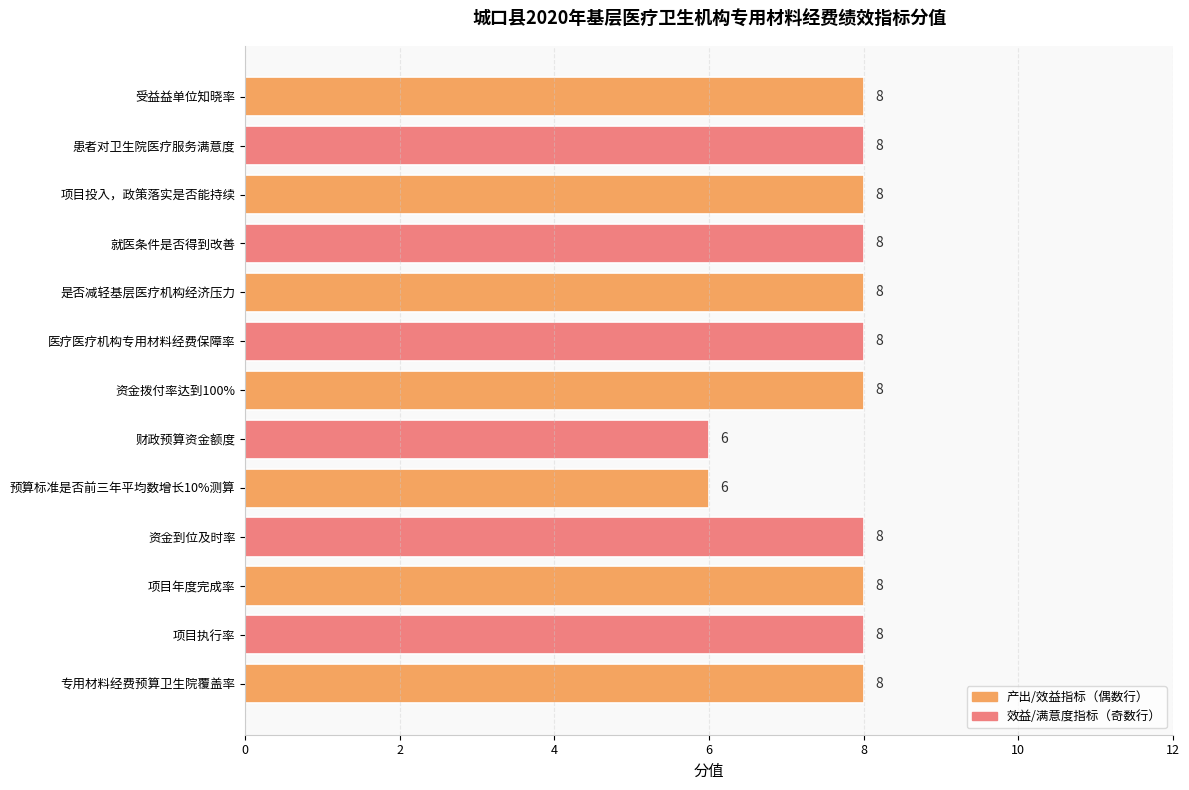

What is the difference between the maximum and second lowest values?

2